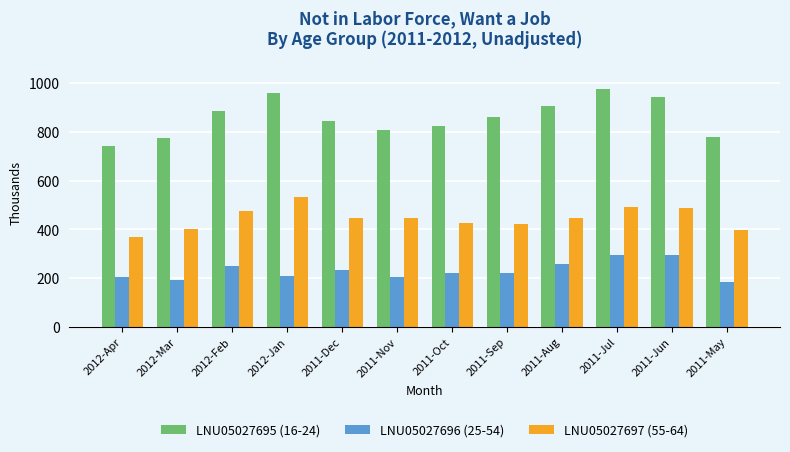

What is the difference between the highest and lowest values at 2011-Aug?

649